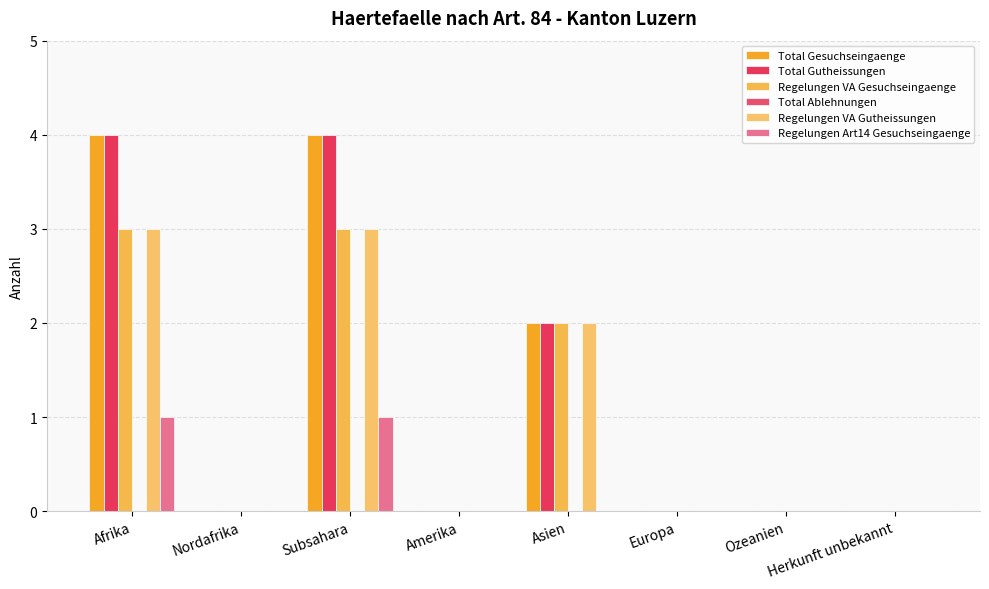

How many groups of bars are there?

8